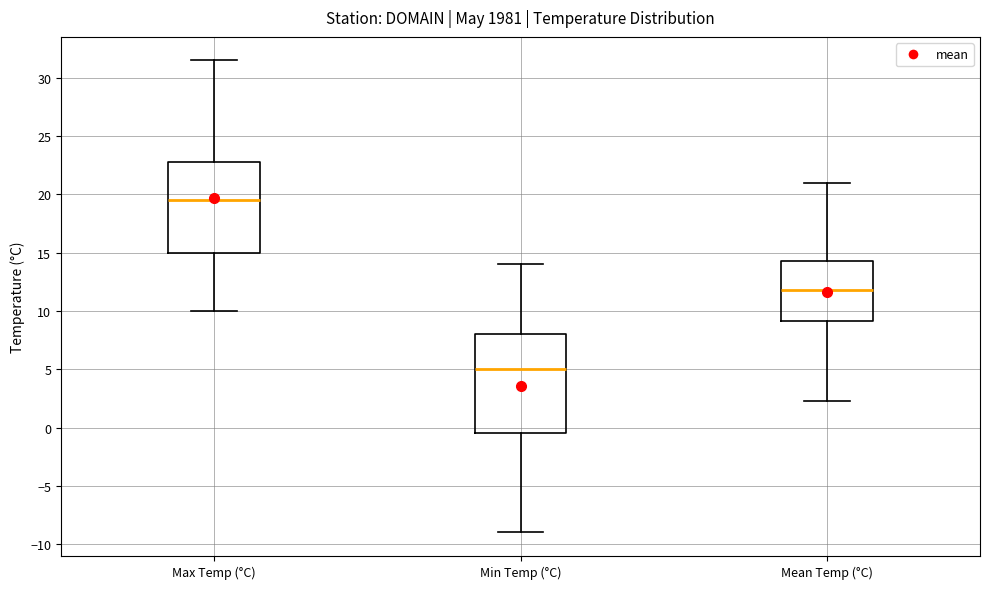

Where does the median line of the box for Min Temp (°C) sit on the y-axis? The values are not printed on the chart, so give them approximately, as read against the axis.

5.0